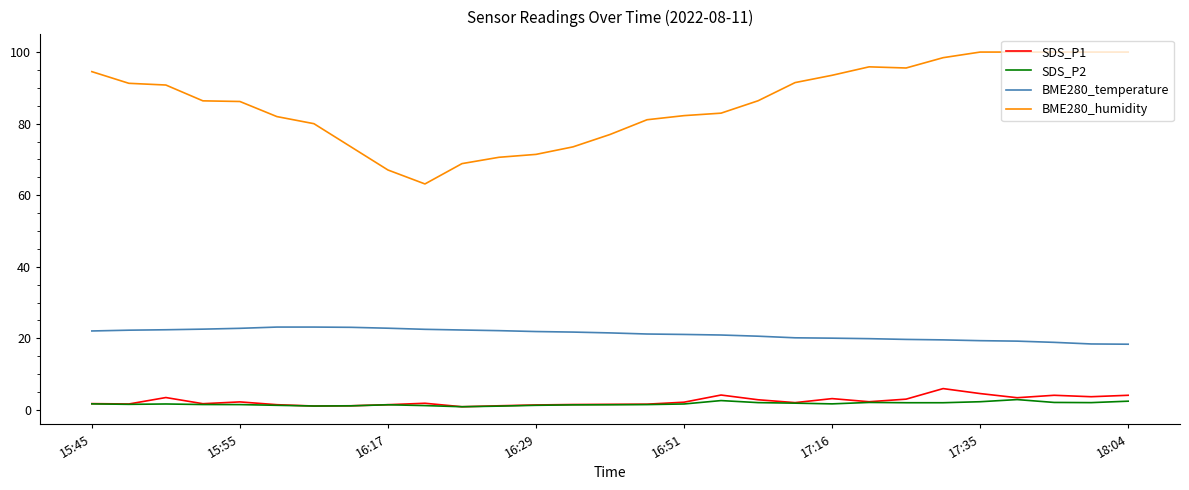

True or false: SDS_P2 and BME280_temperature intersect in this chart.

False